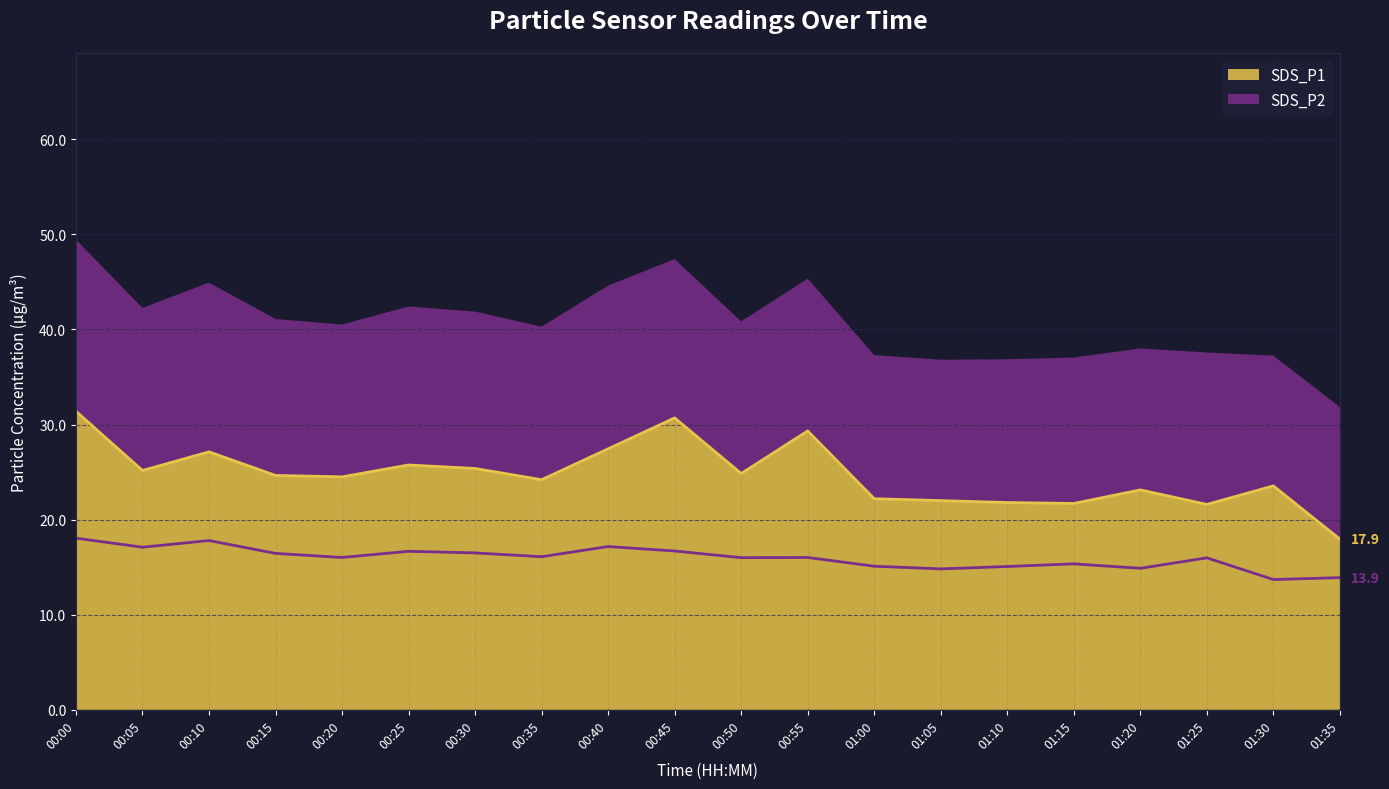

What is the spread (max minus min) of values at 01:10?

6.7